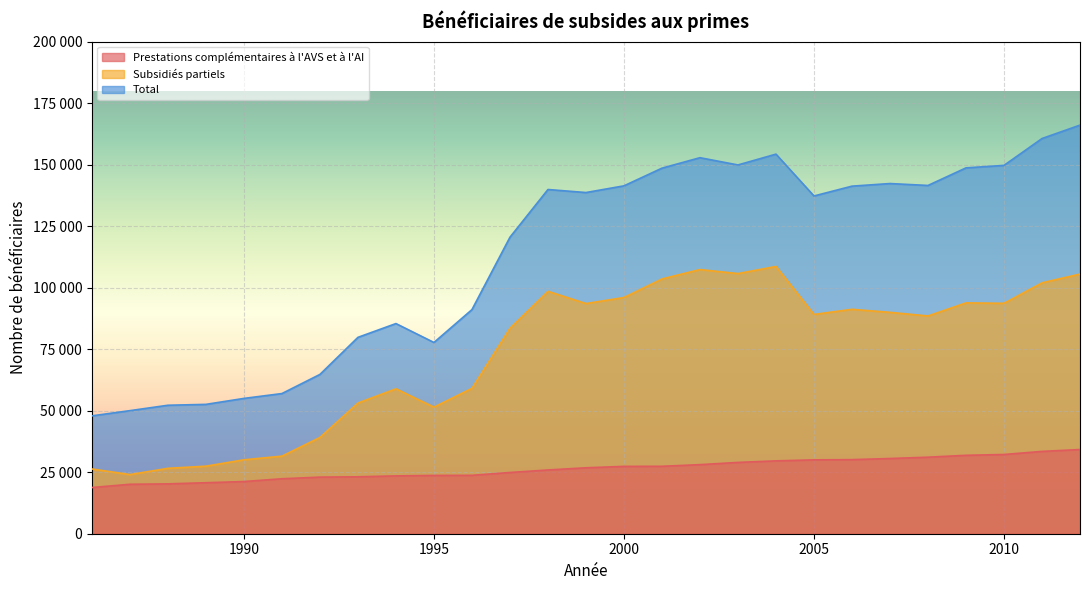

What is the value of the Prestations complémentaires à l'AVS et à l'AI point at the 18th from the left?

28977